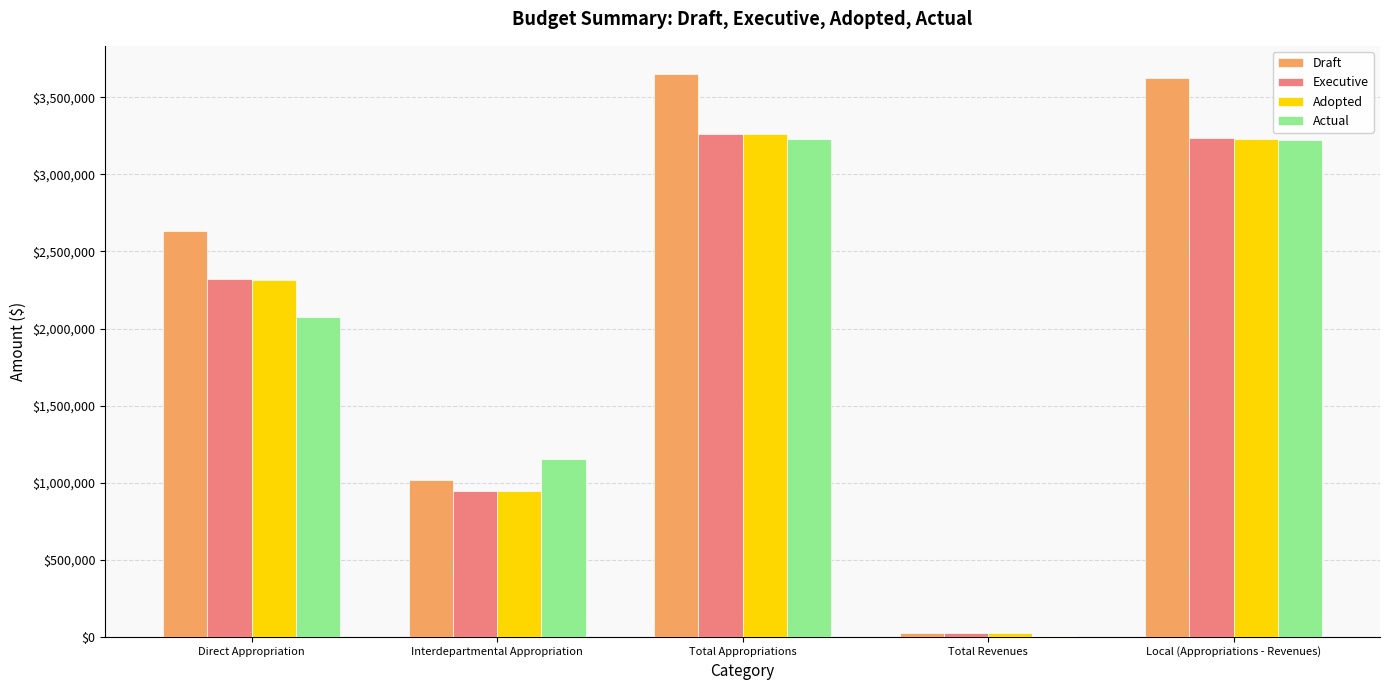

What is the maximum value for Draft?

3651578.0